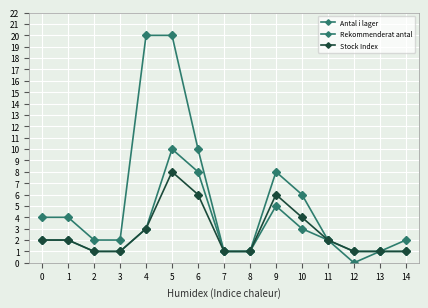

How many lines are shown in the chart?

3